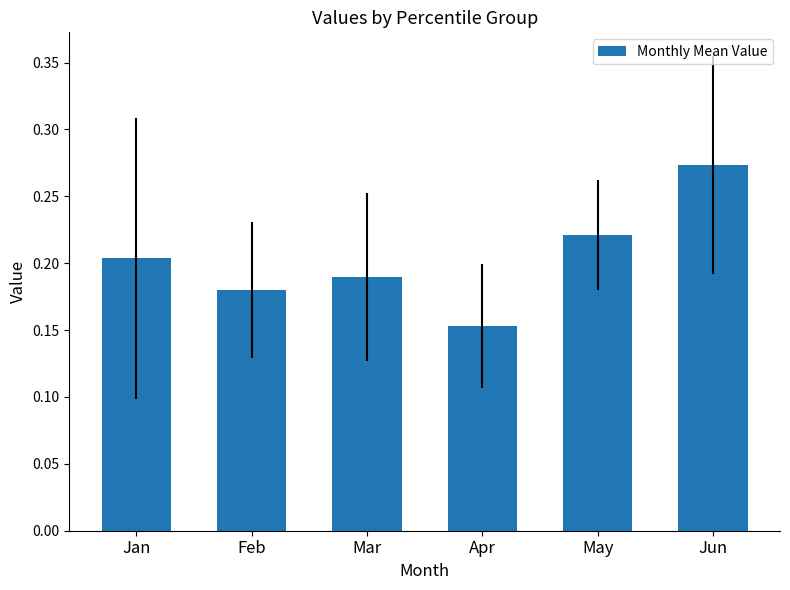

Between Apr and Jan, which is larger?

Jan